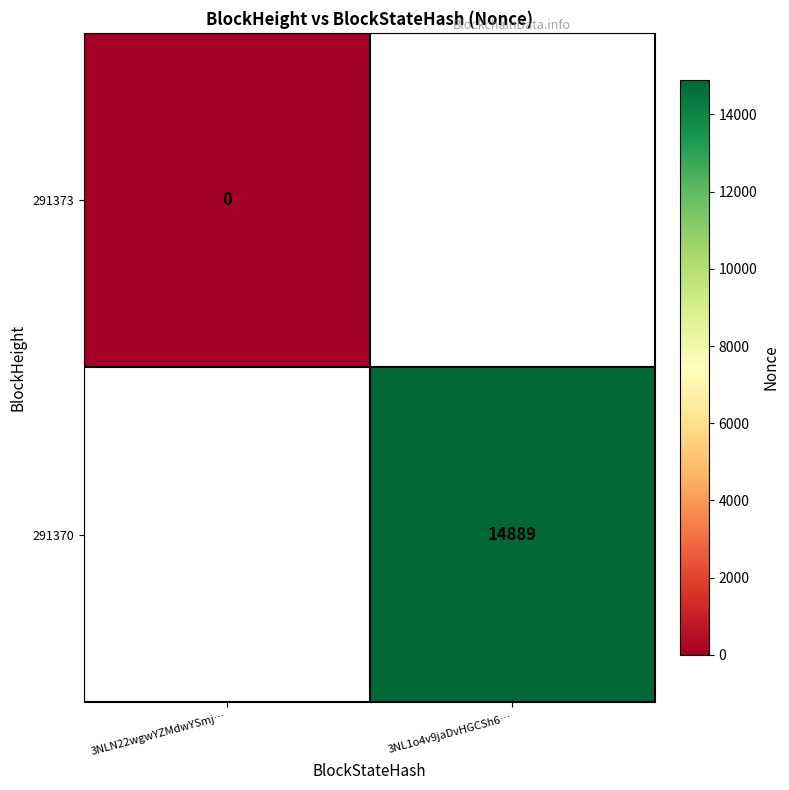

The 291370 series shows 9508 at 3NL1o4v9jaDvHGCSh6…. True or false?

False